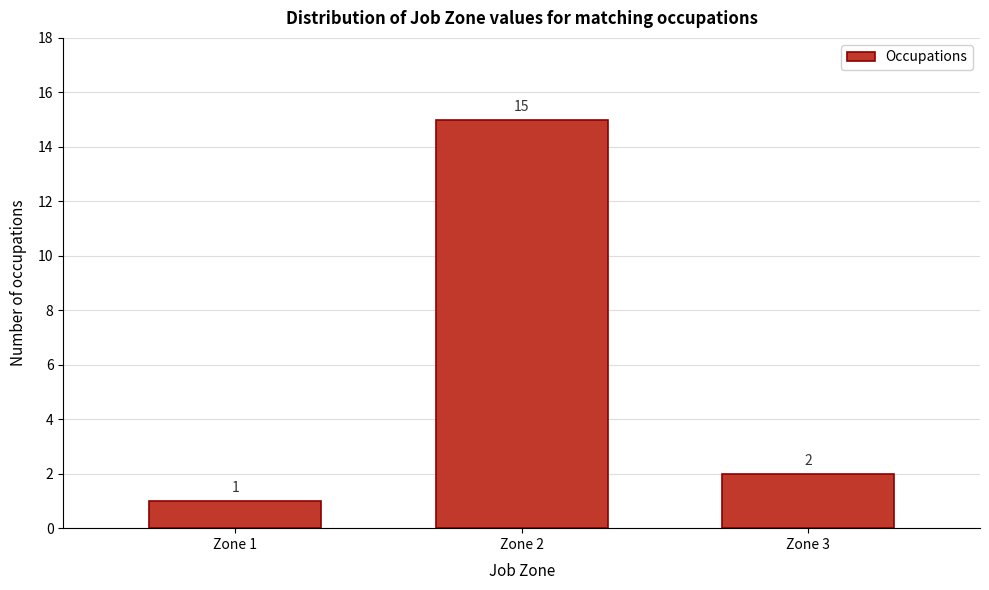

Reading left to right, extract all data points from this chart.

Zone 1=1	Zone 2=15	Zone 3=2